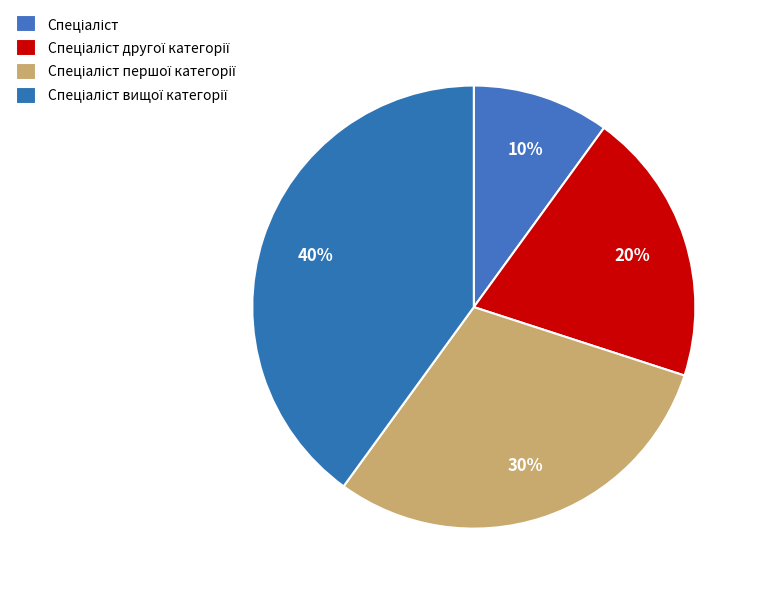

Count the number of slices in the pie.

4